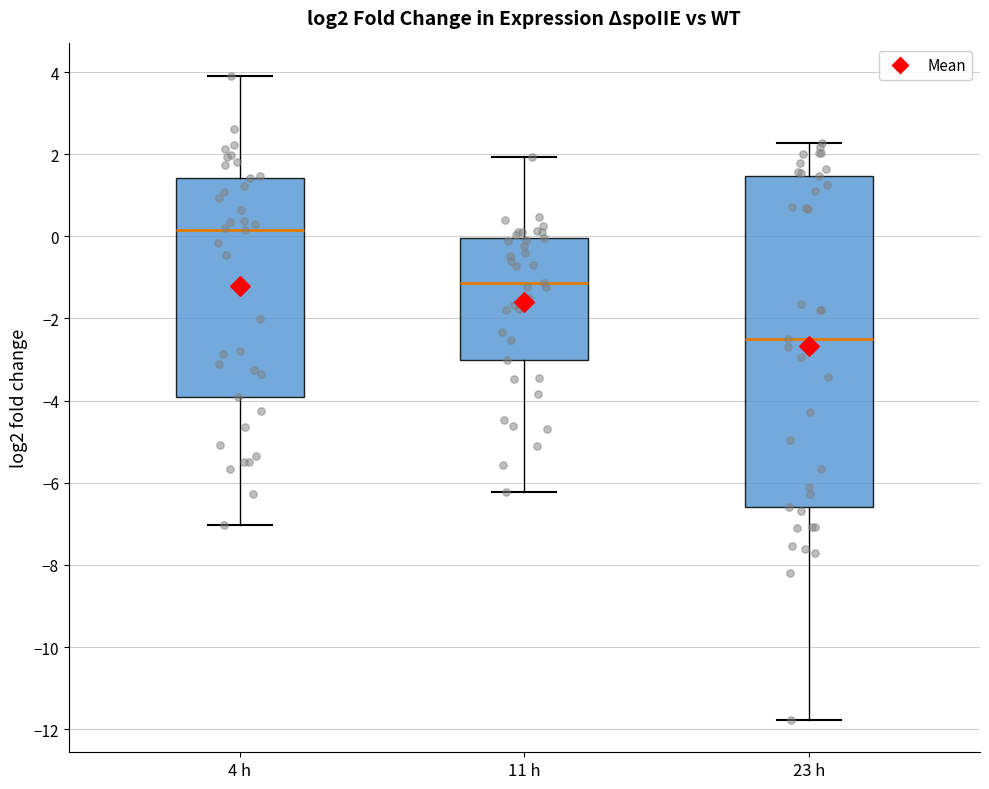

Reading left to right, transcribe this box plot: for each box, give where its median line is, the range the box spans, and where its two whiskers end, as read against the y-axis. The values are not printed on the chart, so give them approximately, as read against the axis.

4 h: median 0.2, box -4.0 to 1.4, whiskers -7.0 to 4.0
11 h: median -1.2, box -3.0 to 0.0, whiskers -6.2 to 2.0
23 h: median -2.4, box -6.6 to 1.4, whiskers -11.8 to 2.2